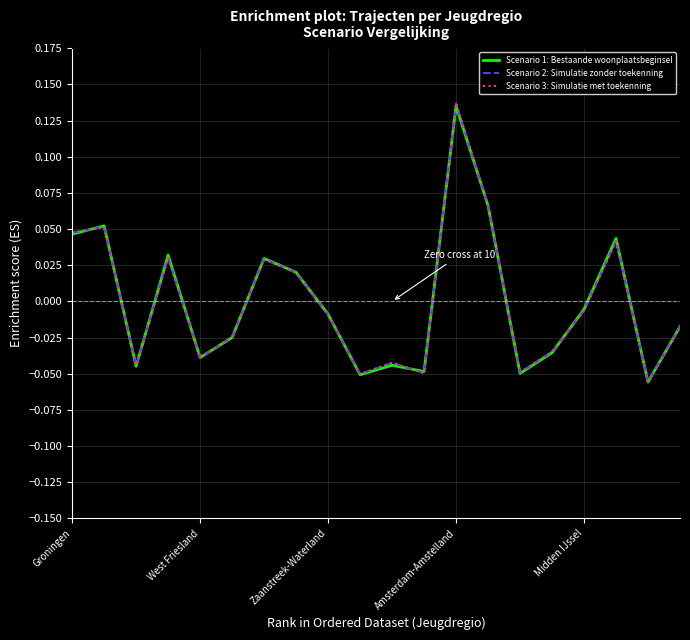

Which series has the widest spread of values?

Scenario 3: Simulatie met toekenning